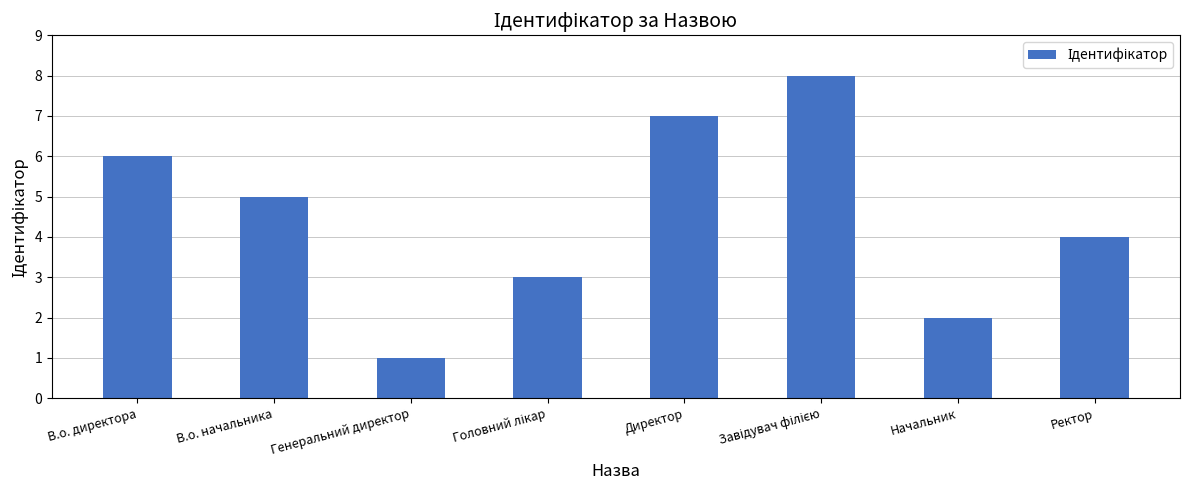

Where does the data first go above 5?

В.о. директора